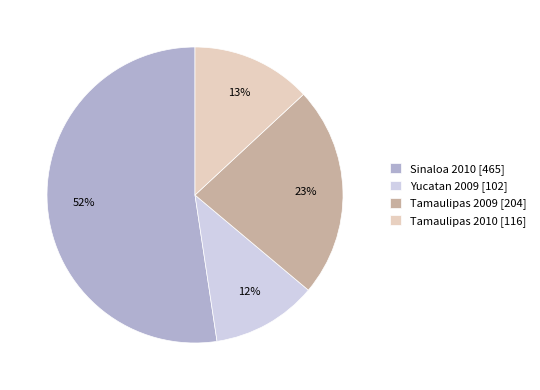

Is the sum of Tamaulipas 2009 [204] and Sinaloa 2010 [465] greater than half?

Yes